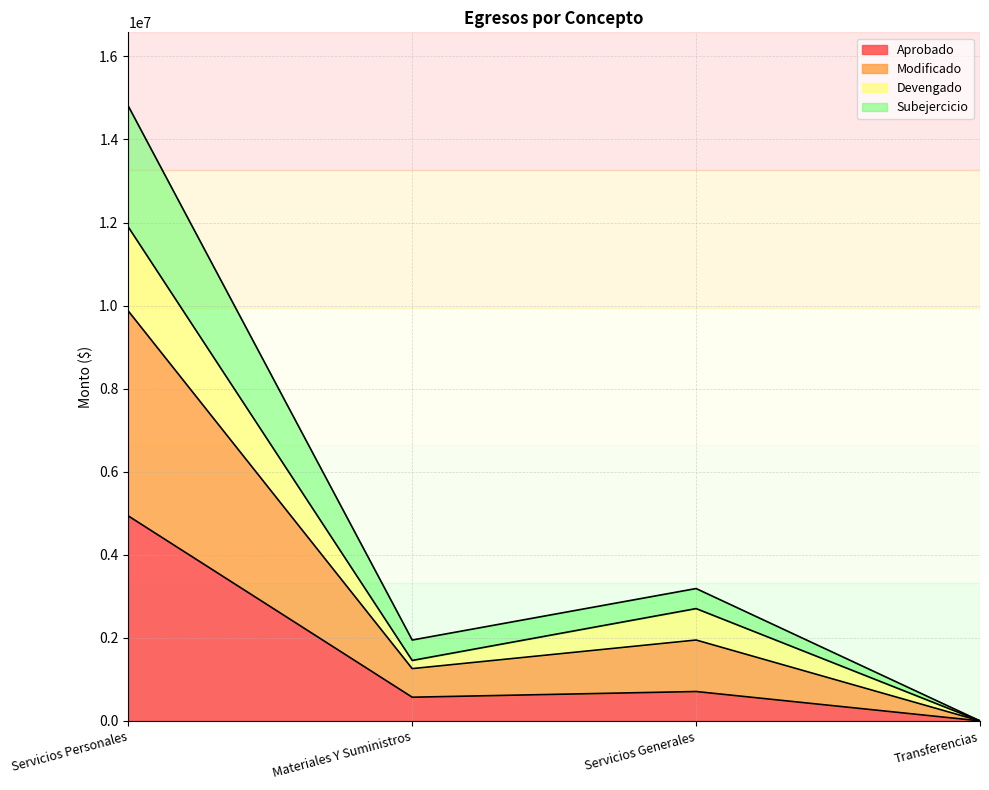

At which label does Aprobado reach its peak?

Servicios Personales